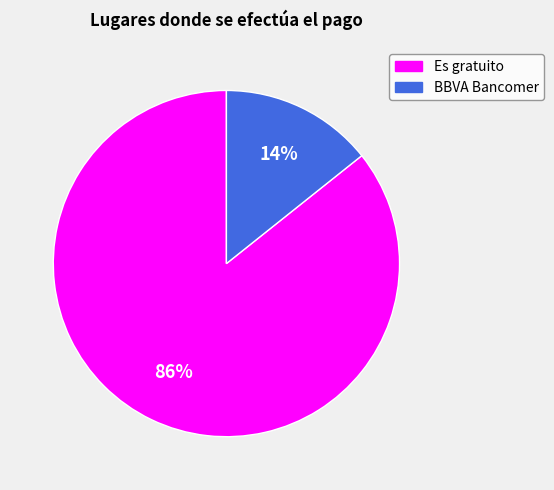

Which has a higher value, Es gratuito or BBVA Bancomer?

Es gratuito